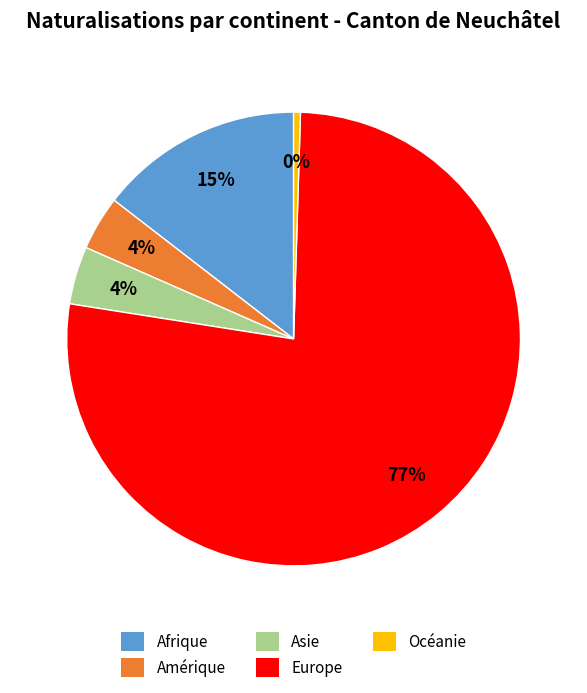

Do Europe and Océanie together represent more than half of the pie?

Yes